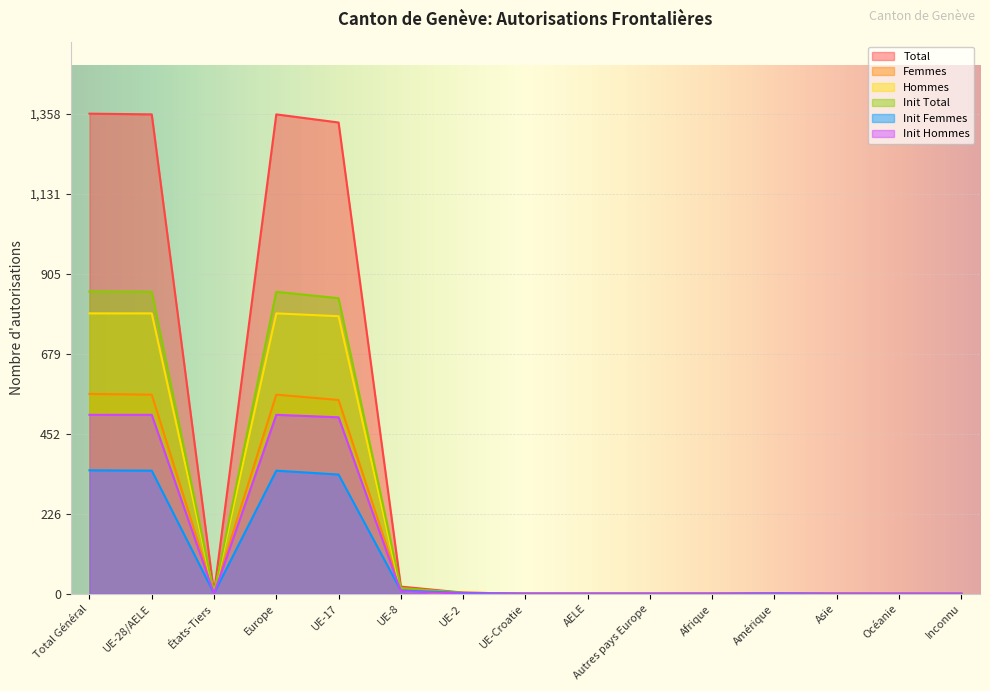

At which label is Femmes closest to 282?

UE-17